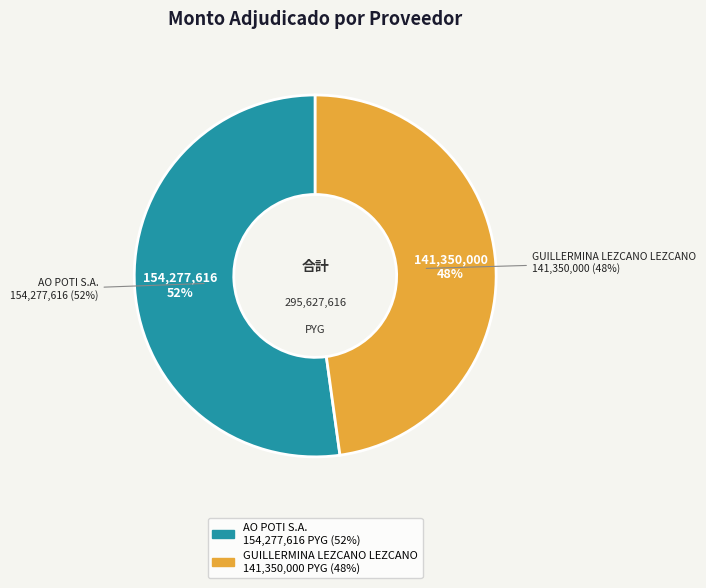

Count the number of slices in the pie.

2